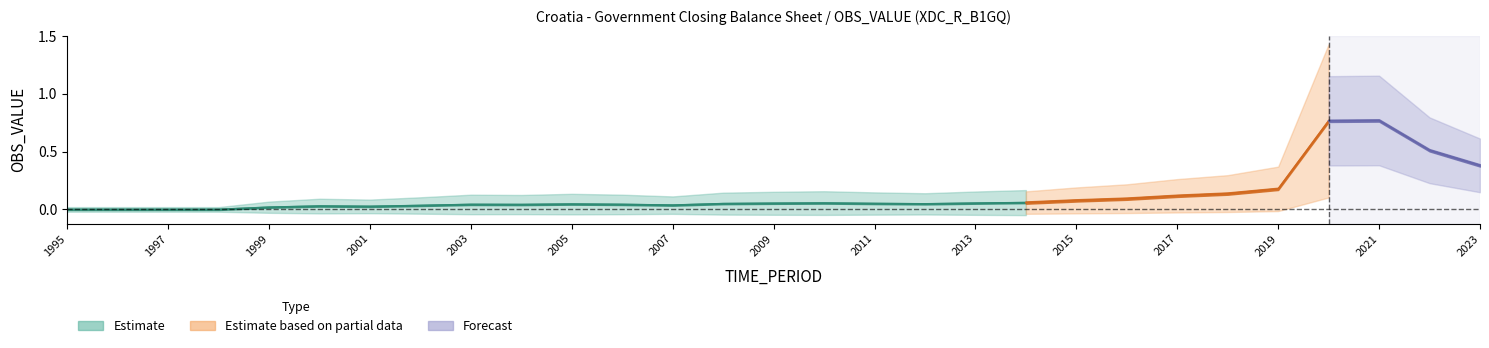

What is the sum of all values?

3.7